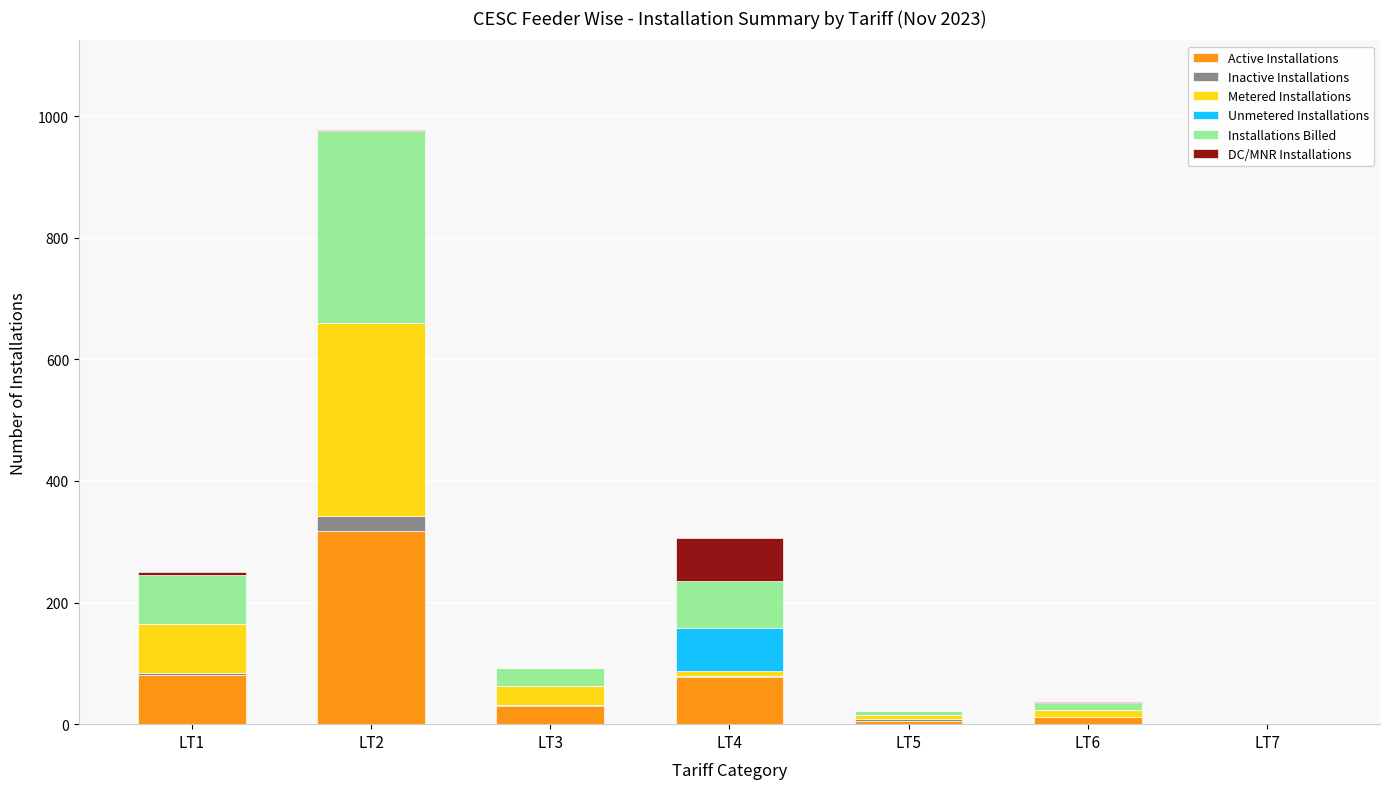

How many distinct data groups are displayed?

6